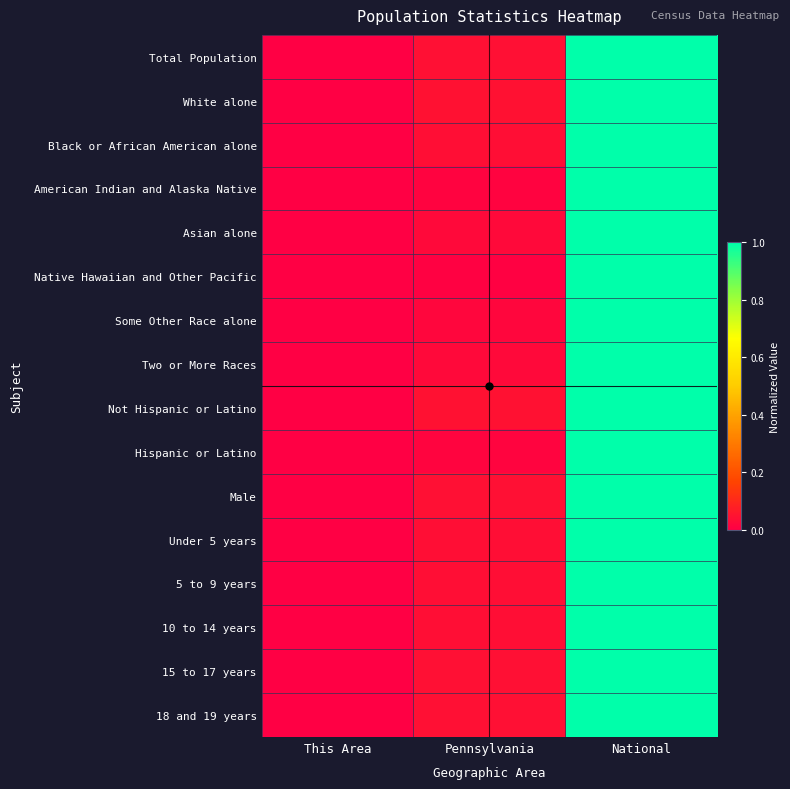

Which series changed the most between This Area and National?

Total Population